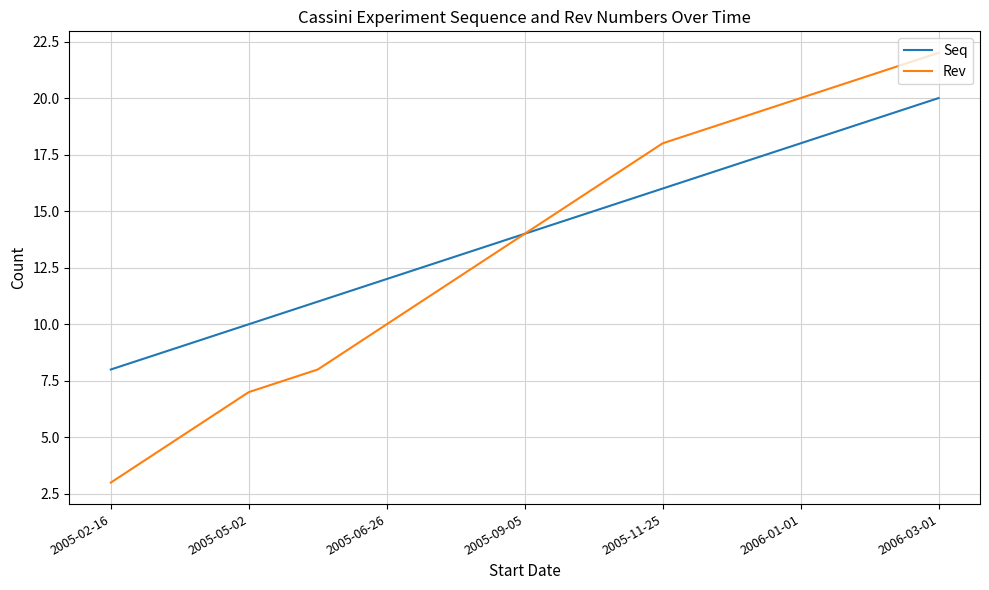

List the series in order of their peak value, lowest first.

Seq, Rev